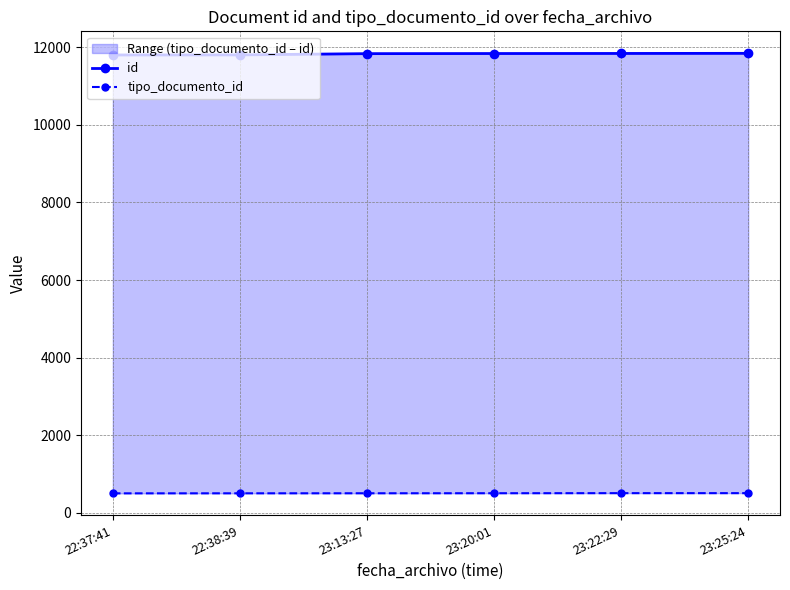

At which category is the sum across all series the highest?

23:25:24